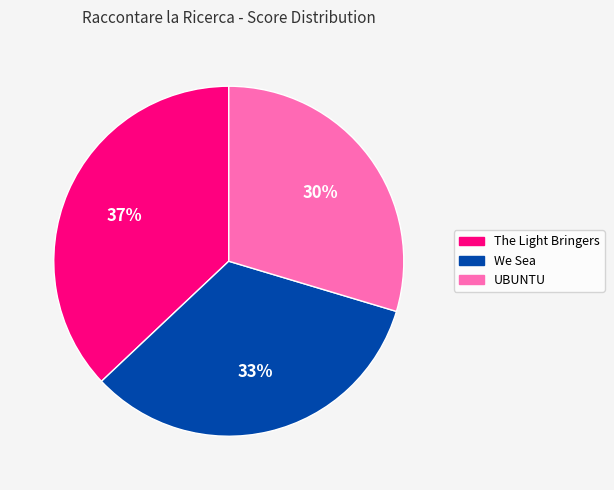

Do The Light Bringers and We Sea together represent more than half of the pie?

Yes